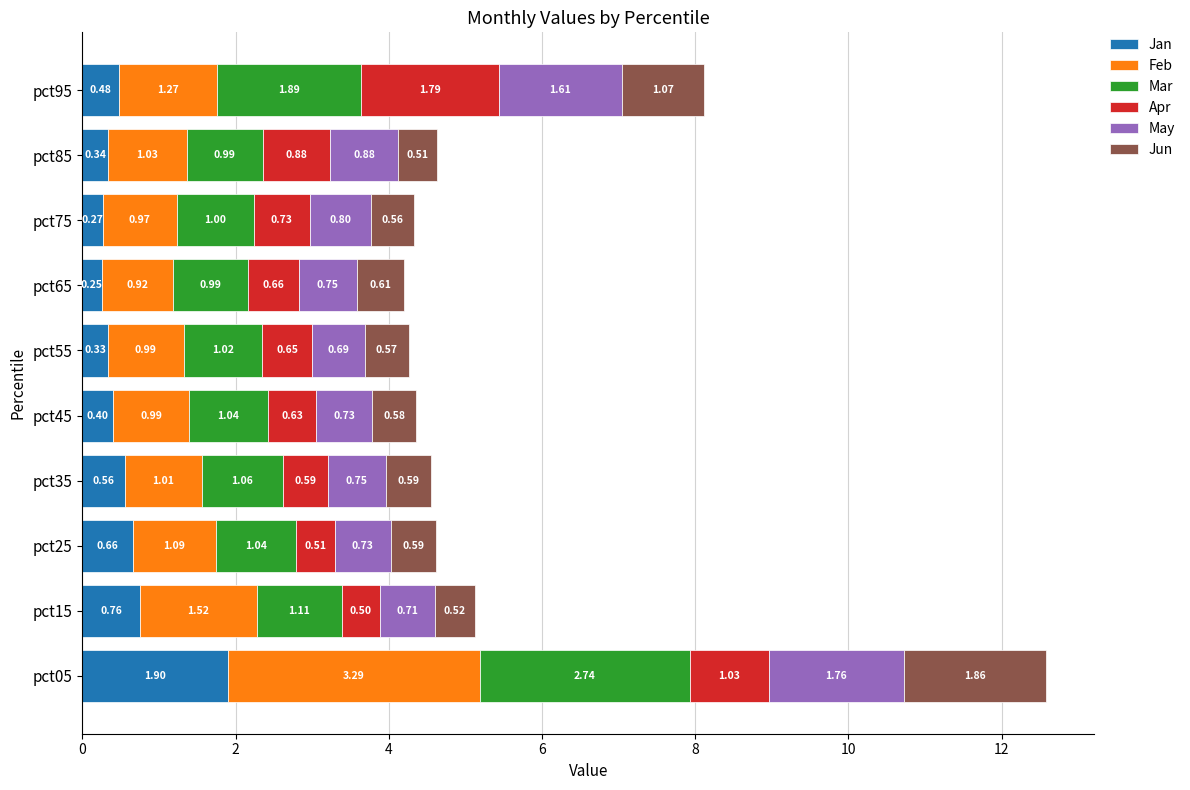

What is the total value across all series at pct25?

4.6